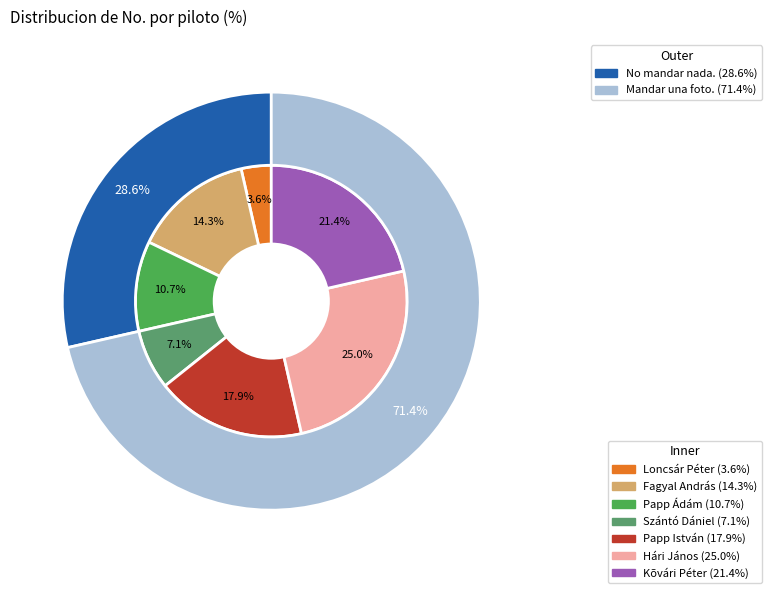

Which category has the biggest portion of the pie?

Hári János